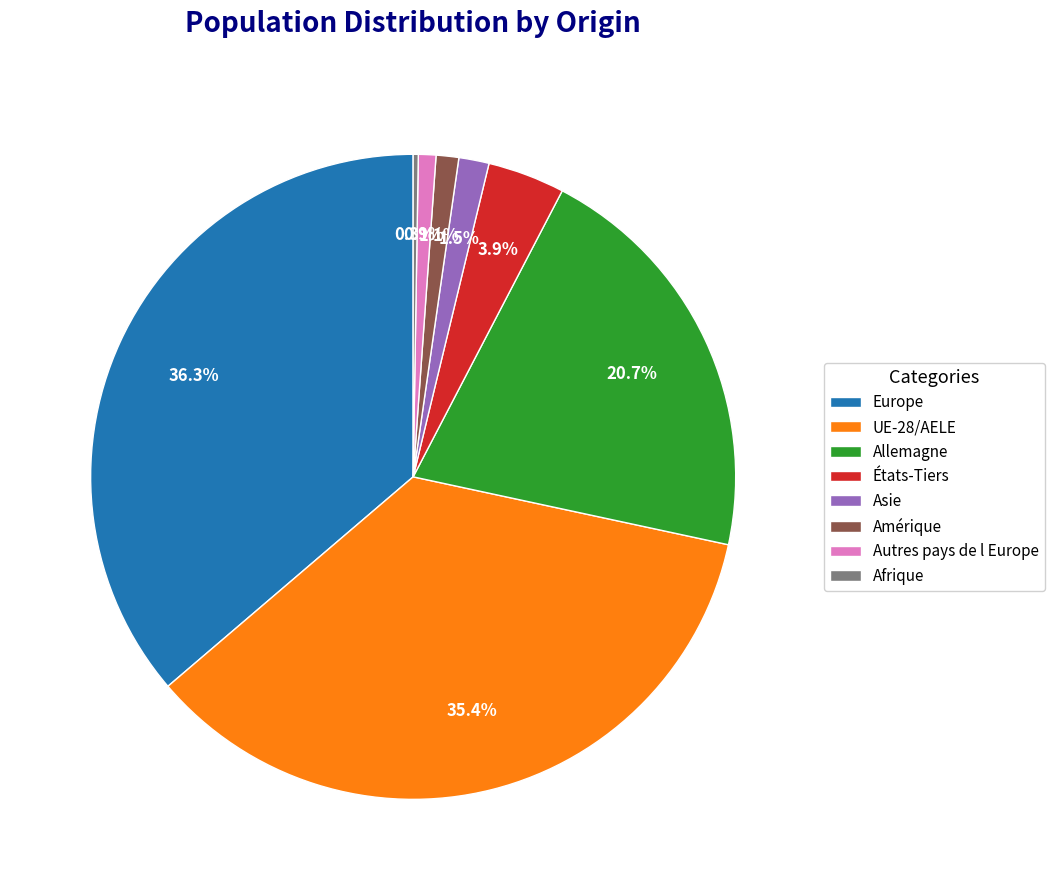

What percentage is the Amérique slice, to the nearest percent?

1%